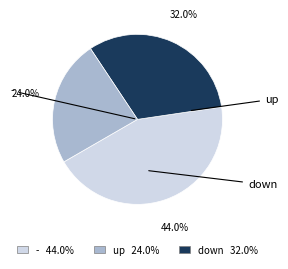

To the nearest percent, what portion does - represent?

44%